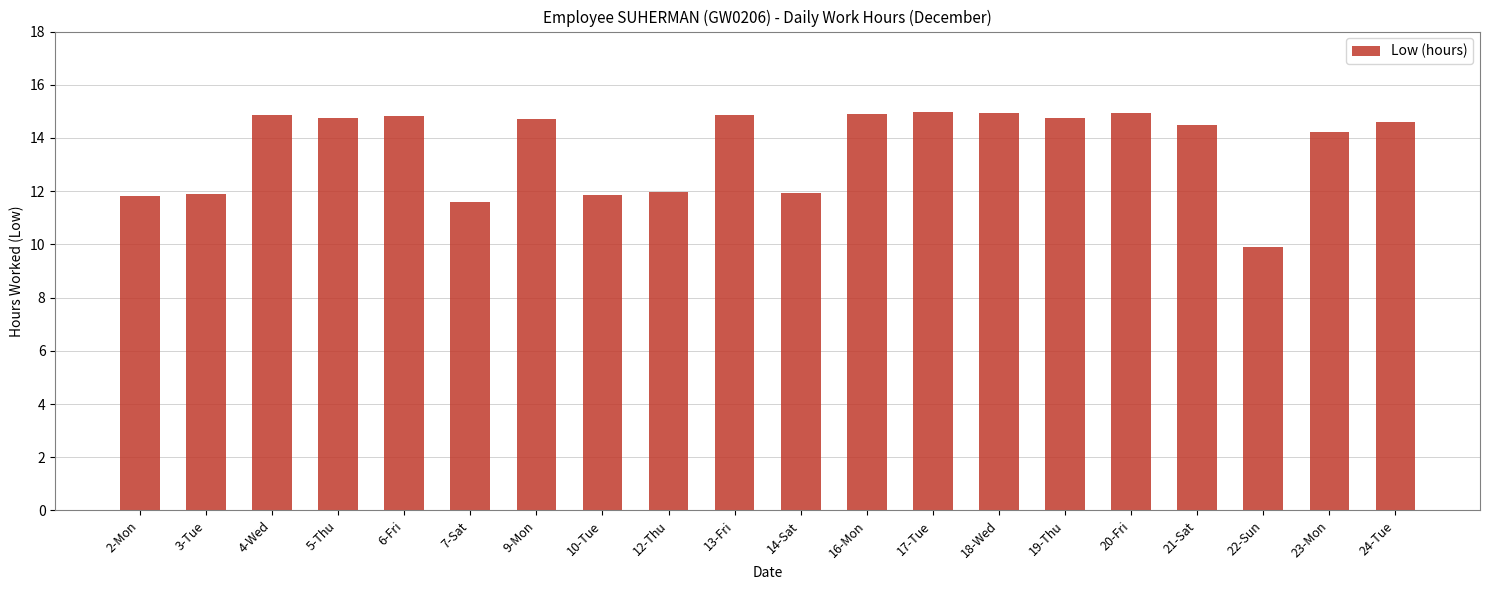

How many bars are there in total?

20